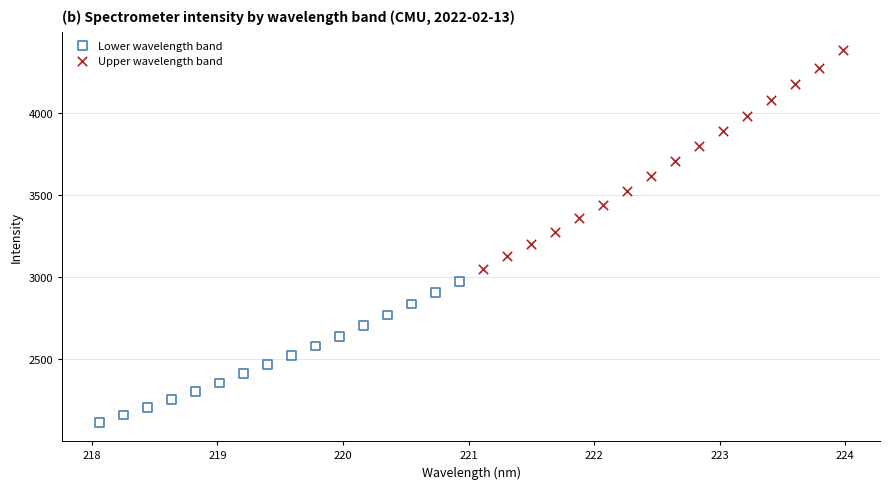

Which series reaches the minimum Y coordinate?

Lower wavelength band